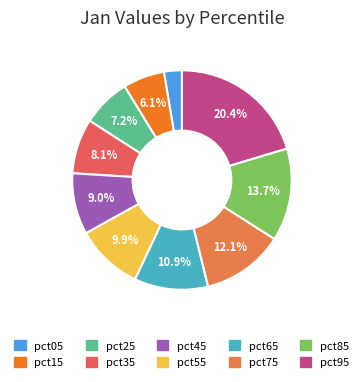

To the nearest percent, what percentage of the pie is pct25?

7%